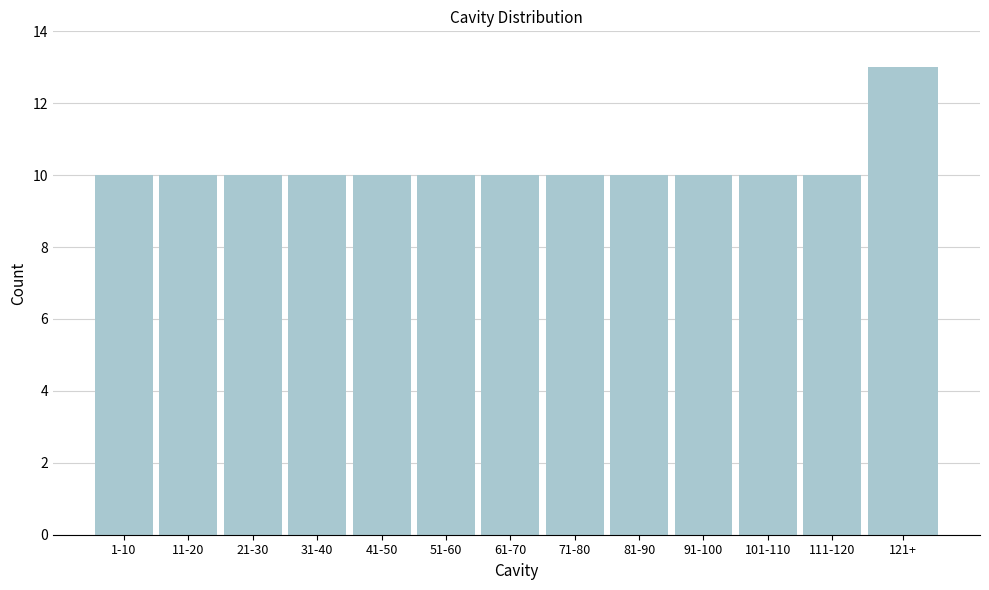

Reading left to right, extract all data points from this chart.

1-10=10	11-20=10	21-30=10	31-40=10	41-50=10	51-60=10	61-70=10	71-80=10	81-90=10	91-100=10	101-110=10	111-120=10	121+=13